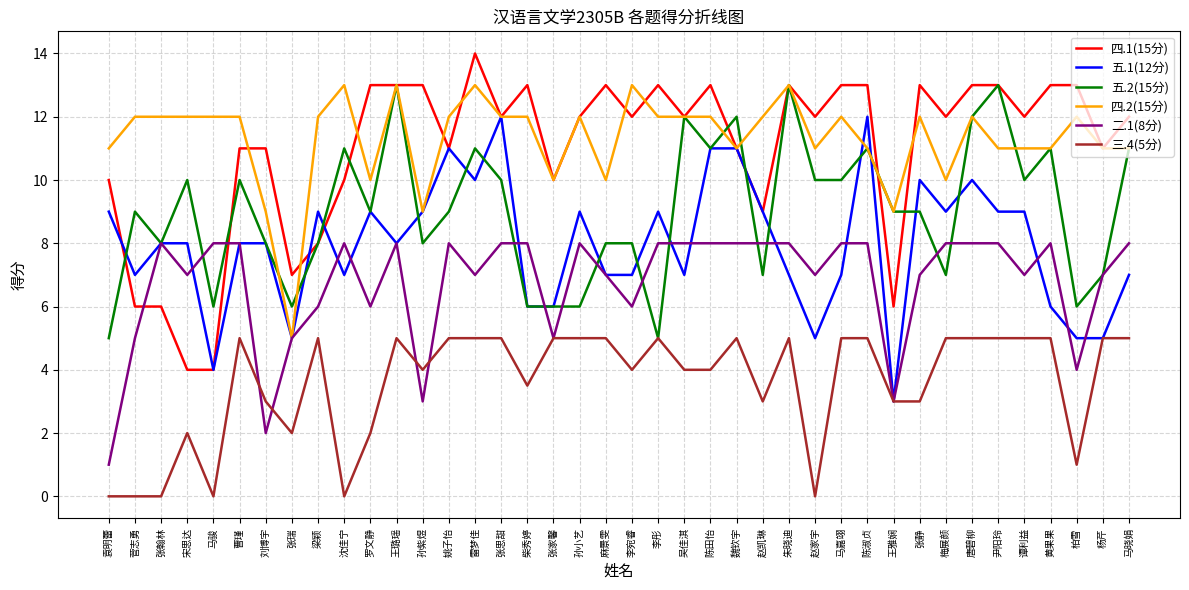

How many 四.2(15分) values are between 11 and 12?

27